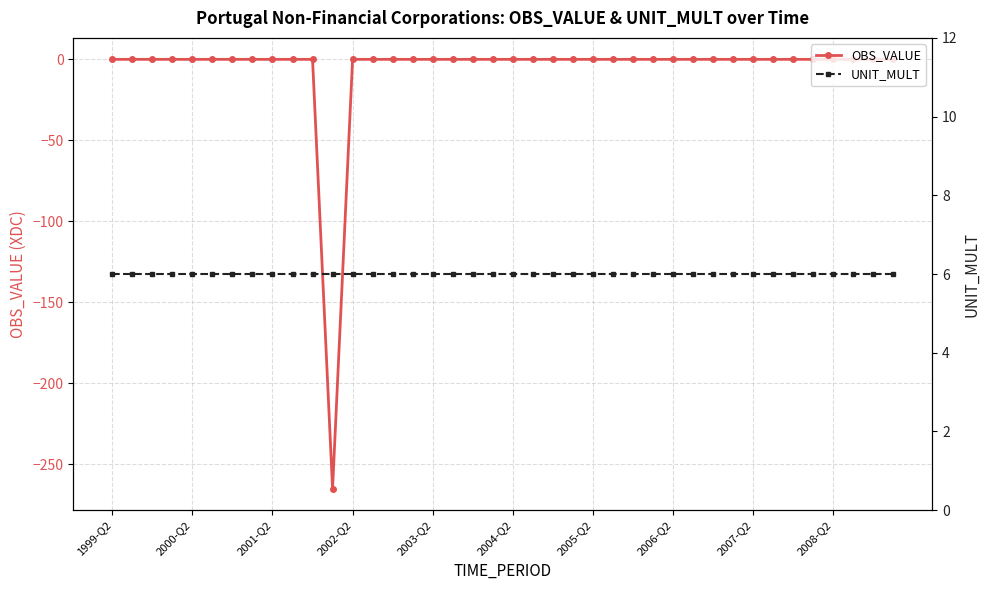

True or false: OBS_VALUE has more than 0 points higher than both neighbors.

True